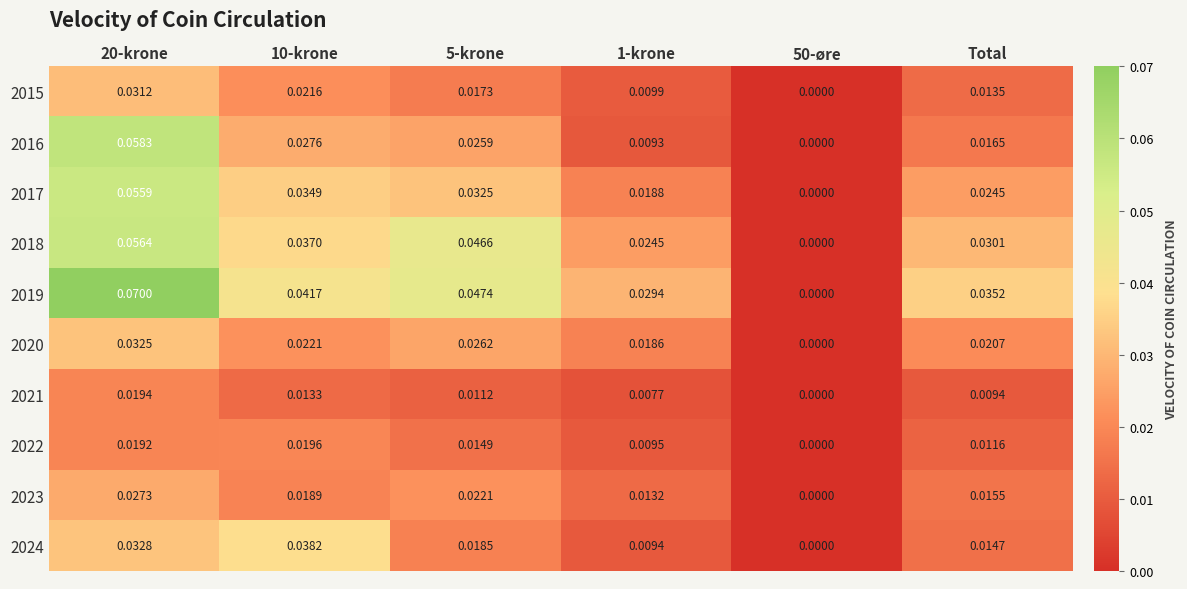

Is the value of 2016 at Total greater than the value of 2018 at 5-krone?

No